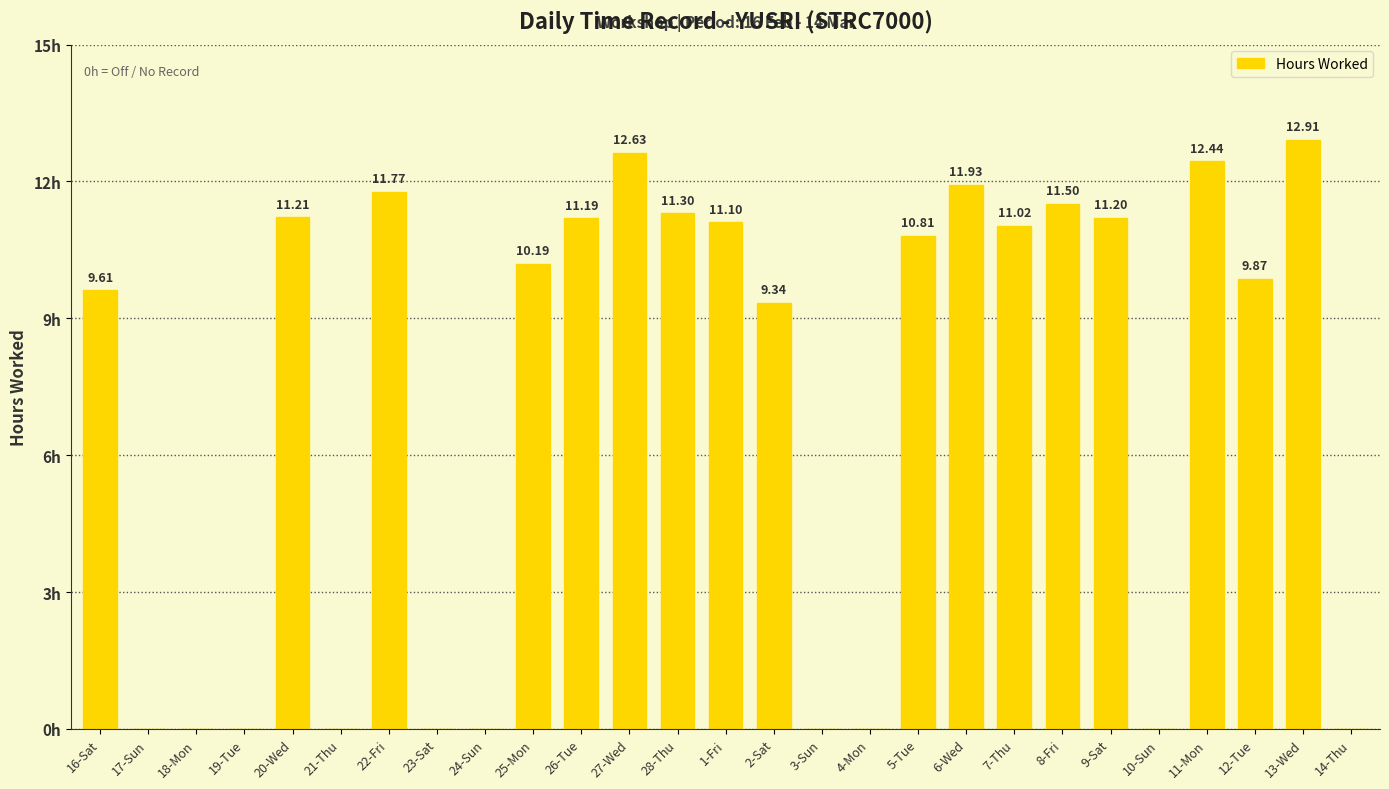

Which has a higher value, 7-Thu or 13-Wed?

13-Wed